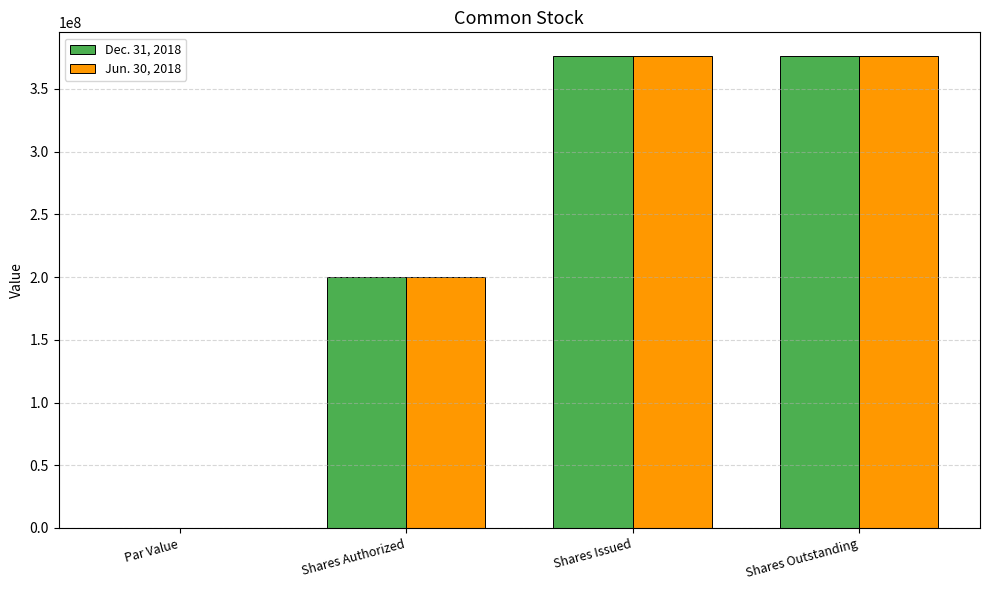

What is the sum of all Dec. 31, 2018 values?

952551000.0